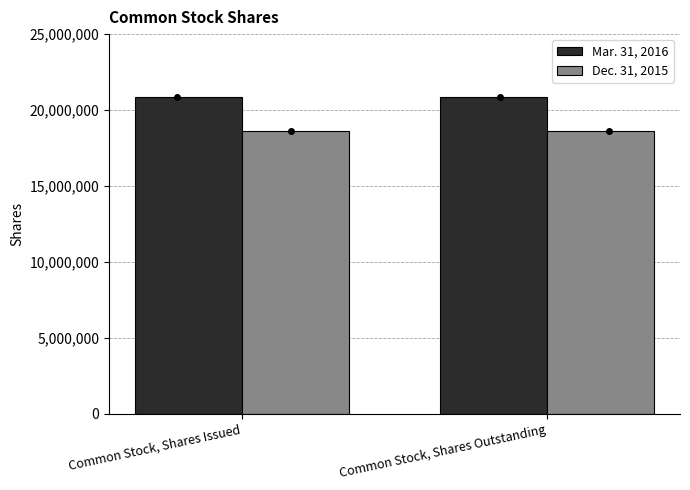

At which category does the chart reach its peak across all series?

Common Stock, Shares Issued